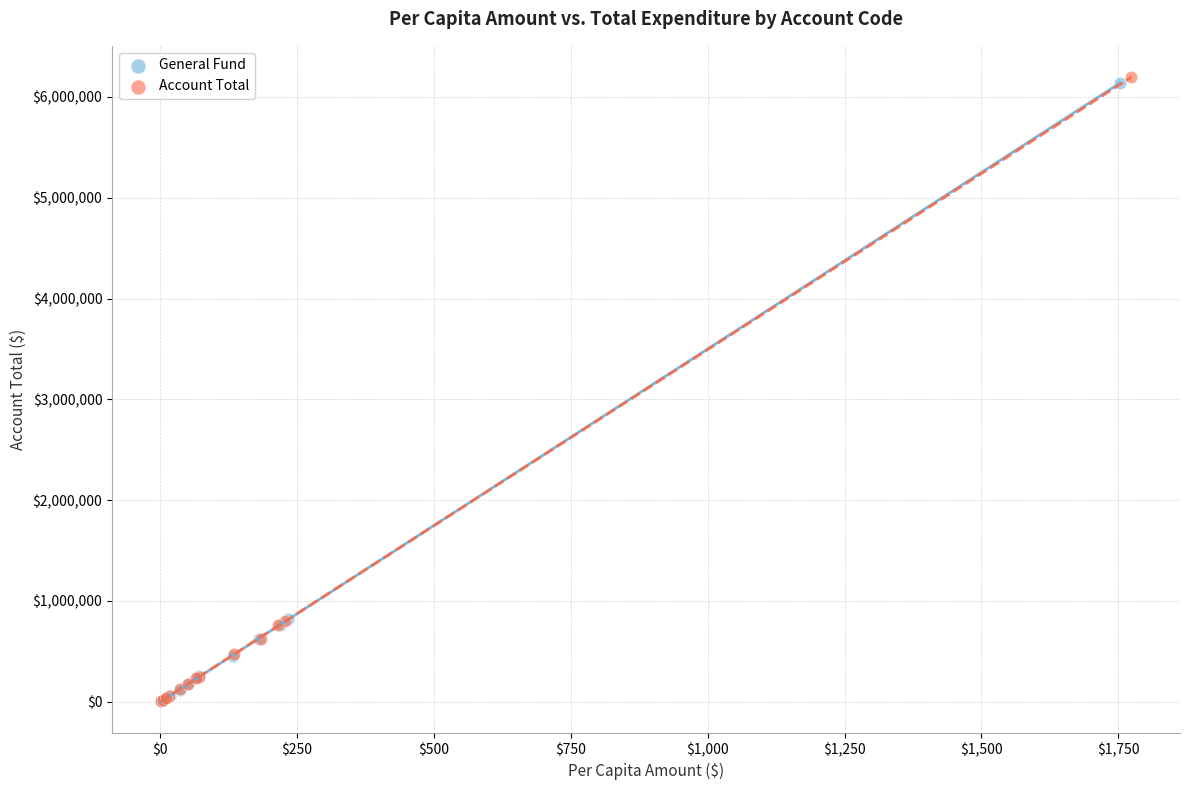

Which series has the widest spread of Y values?

Account Total